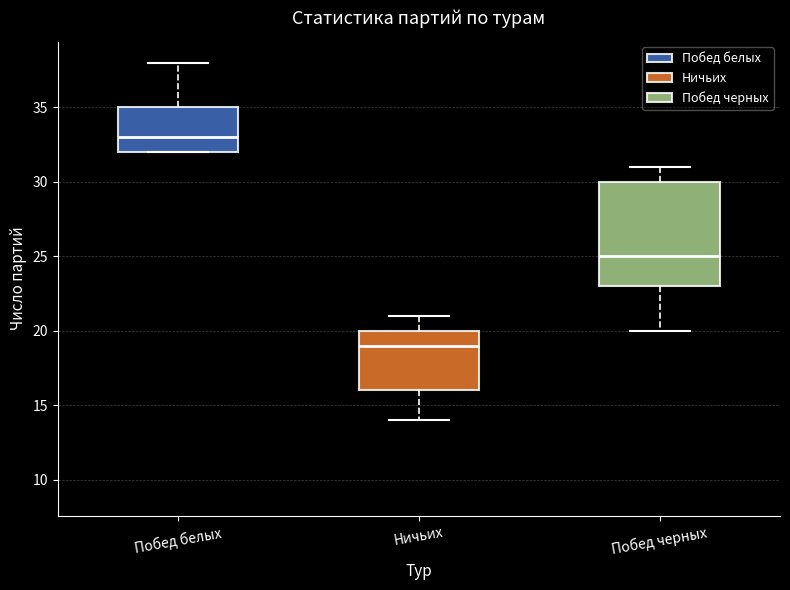

Reading left to right, read every box against the y-axis: the position of its median line, the range the box covers, and the ends of its whiskers. The values are not printed on the chart, so give them approximately, as read against the axis.

Побед белых: median 33, box 32 to 35, whiskers 32 to 38
Ничьих: median 19, box 16 to 20, whiskers 14 to 21
Побед черных: median 25, box 23 to 30, whiskers 20 to 31